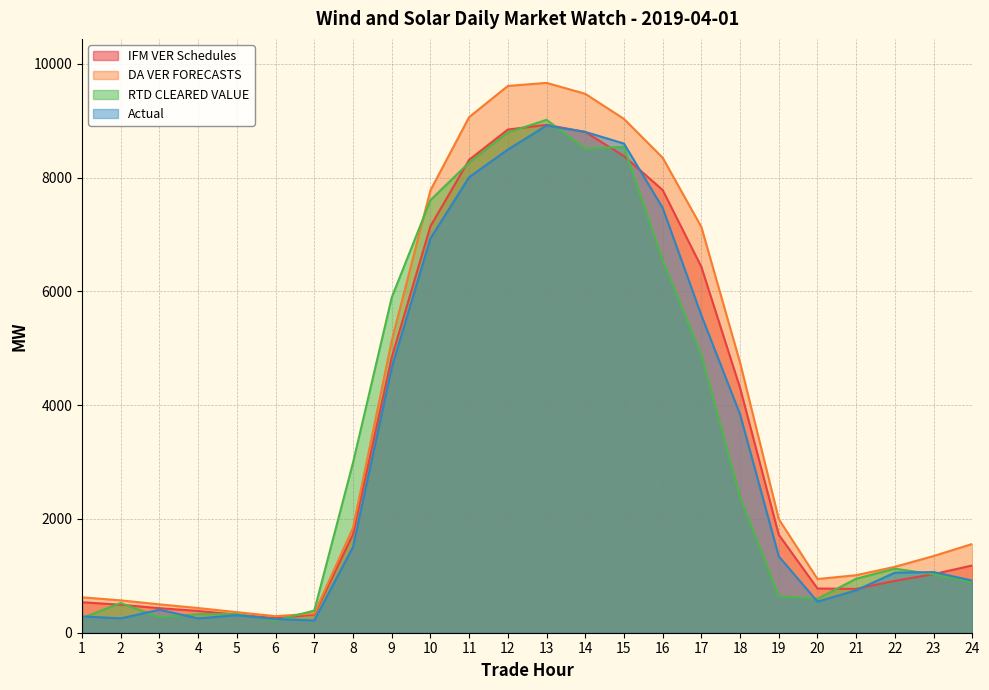

Which series has the largest range (max minus min)?

DA VER FORECASTS